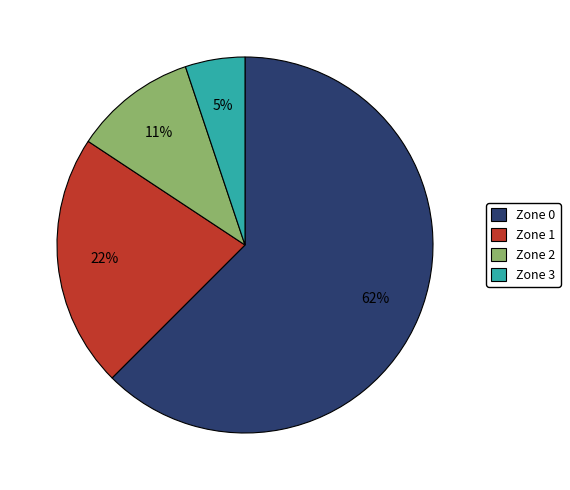

Which slice is the smallest?

Zone 3